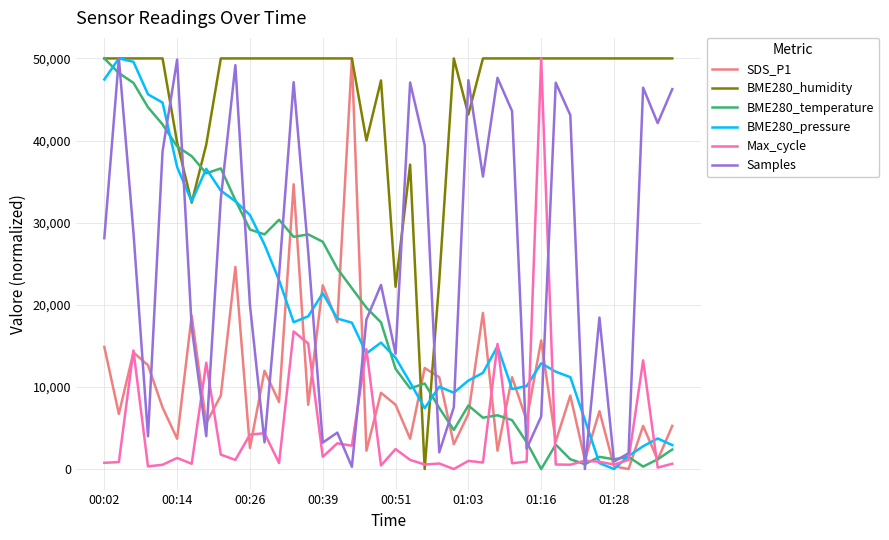

Which series has the largest total across all categories?

BME280_humidity